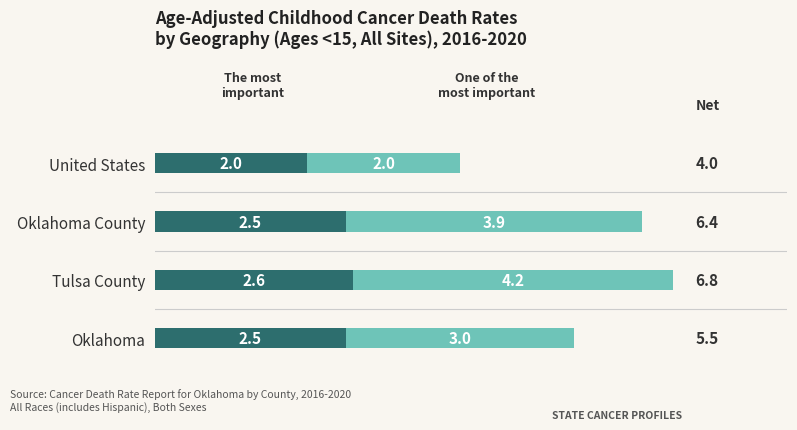

At which category is the sum across all series the highest?

Tulsa County